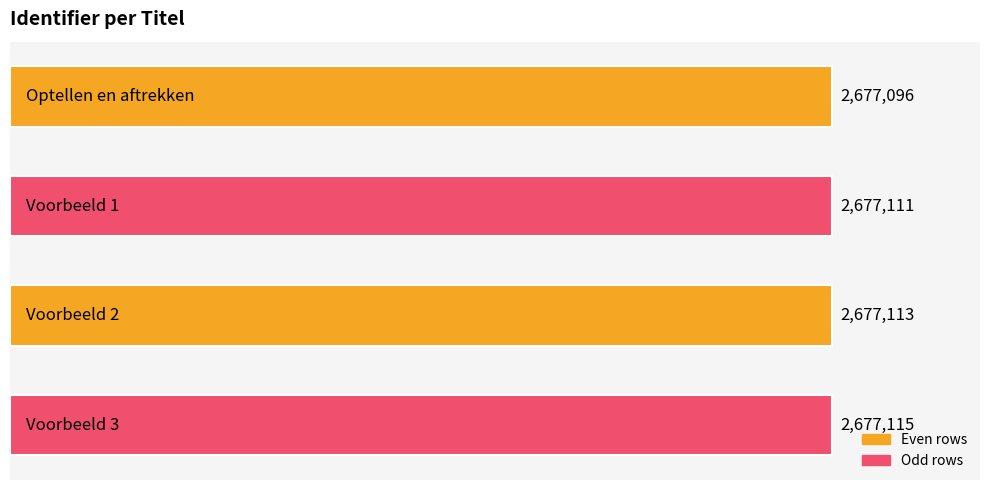

What is the difference between the maximum and minimum values?

19